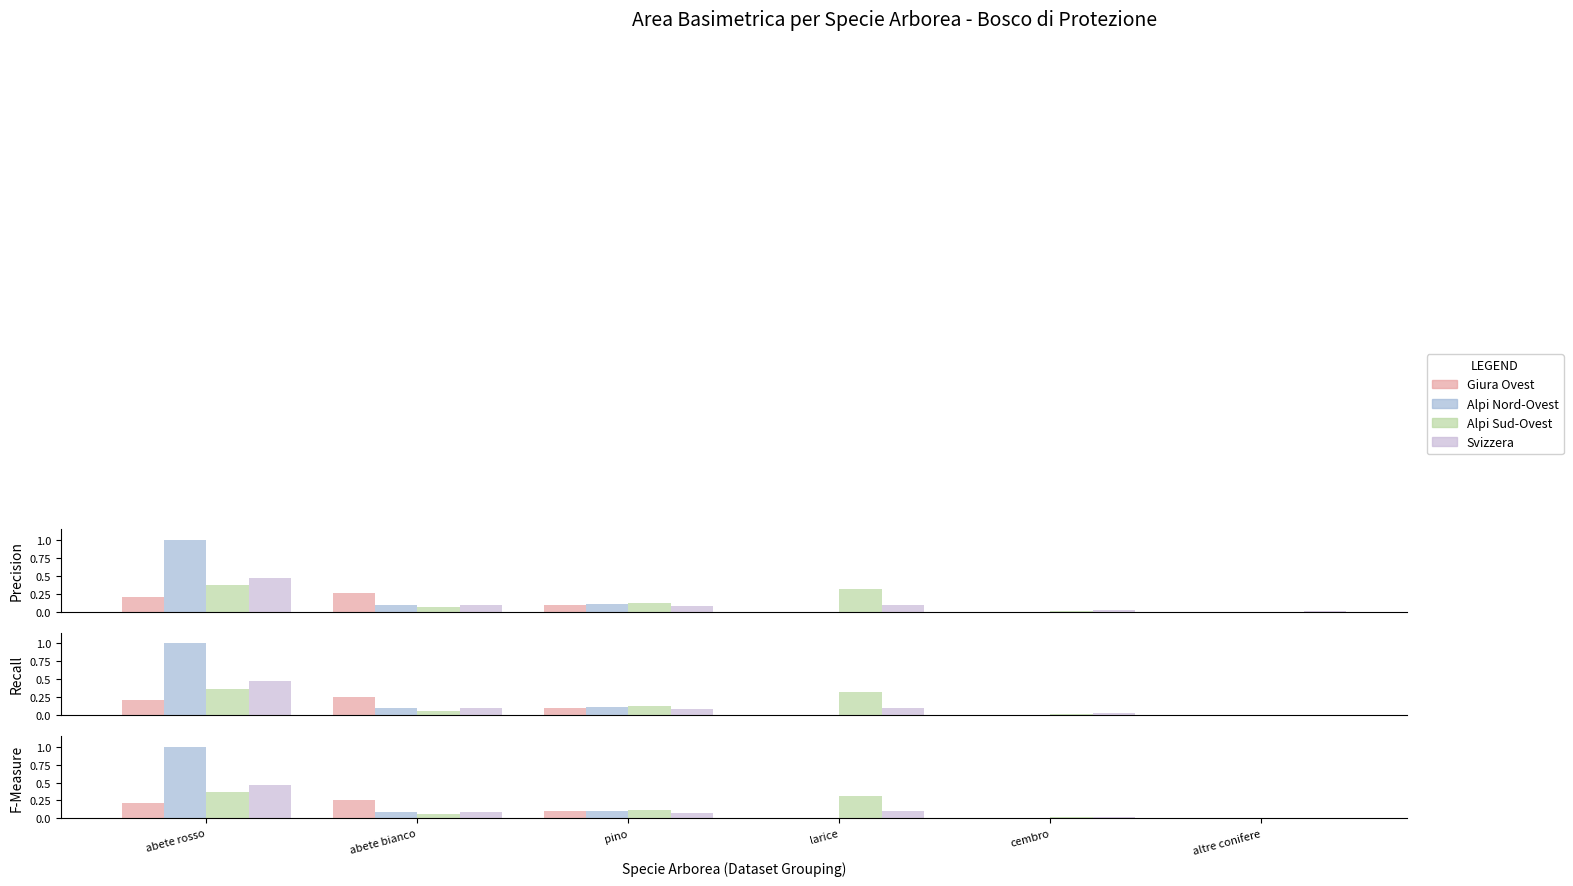

Rank the series by their maximum value, from highest to lowest.

Alpi Nord-Ovest, Svizzera, Alpi Sud-Ovest, Giura Ovest